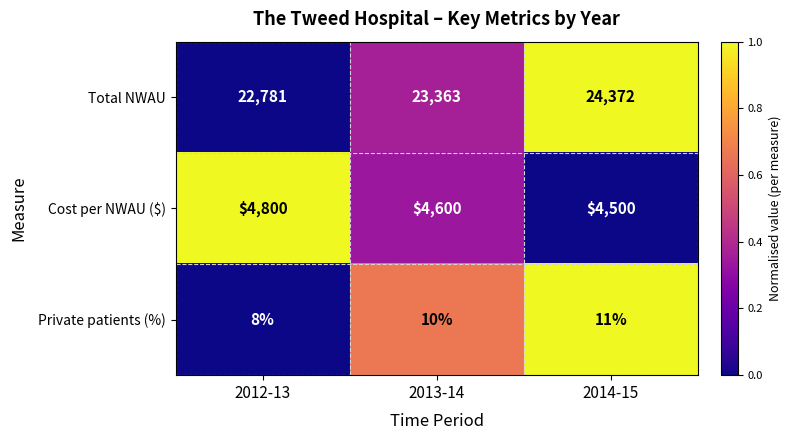

Reading right to left, list all the values displayed in this chart.

Total NWAU: 24372	23363	22781
Cost per NWAU ($): 4500	4600	4800
Private patients (%): 11	10	8